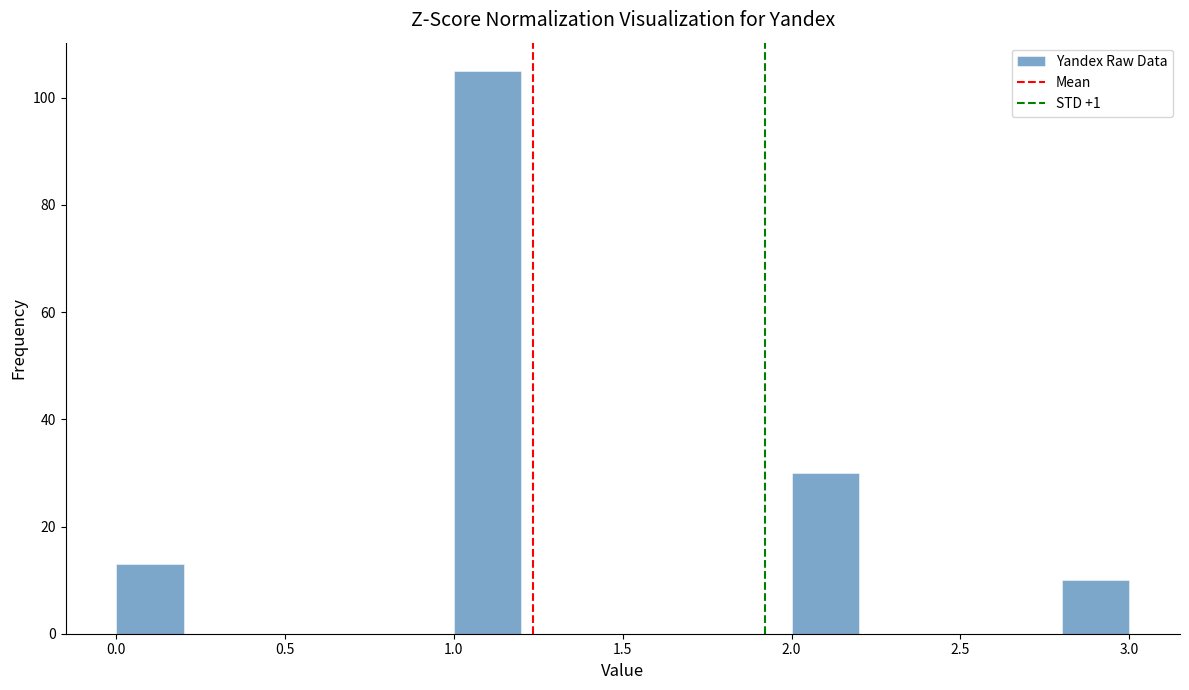

Which range on the x-axis has the tallest bar?

1.0 to 1.2